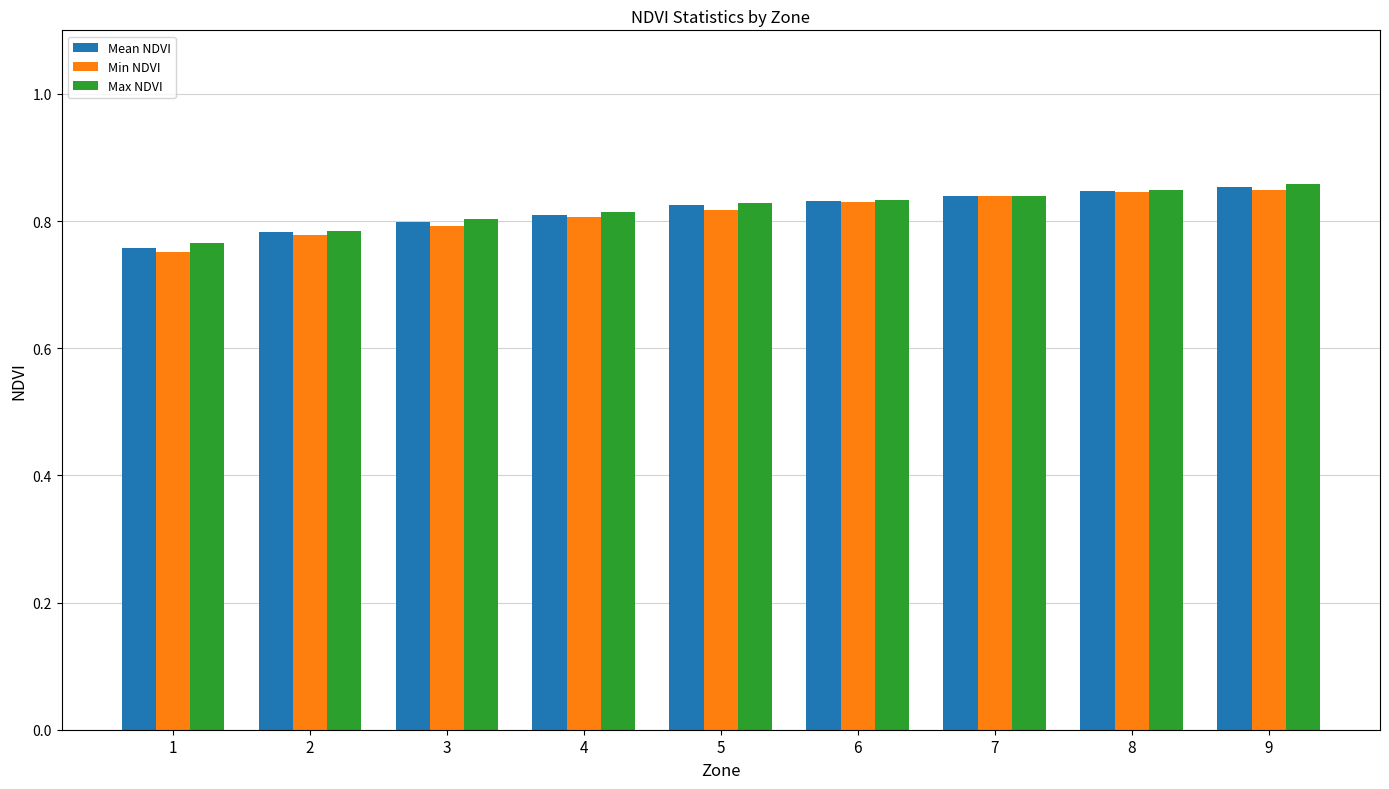

What is the sum of the Max NDVI values at 6 and 2?

1.6